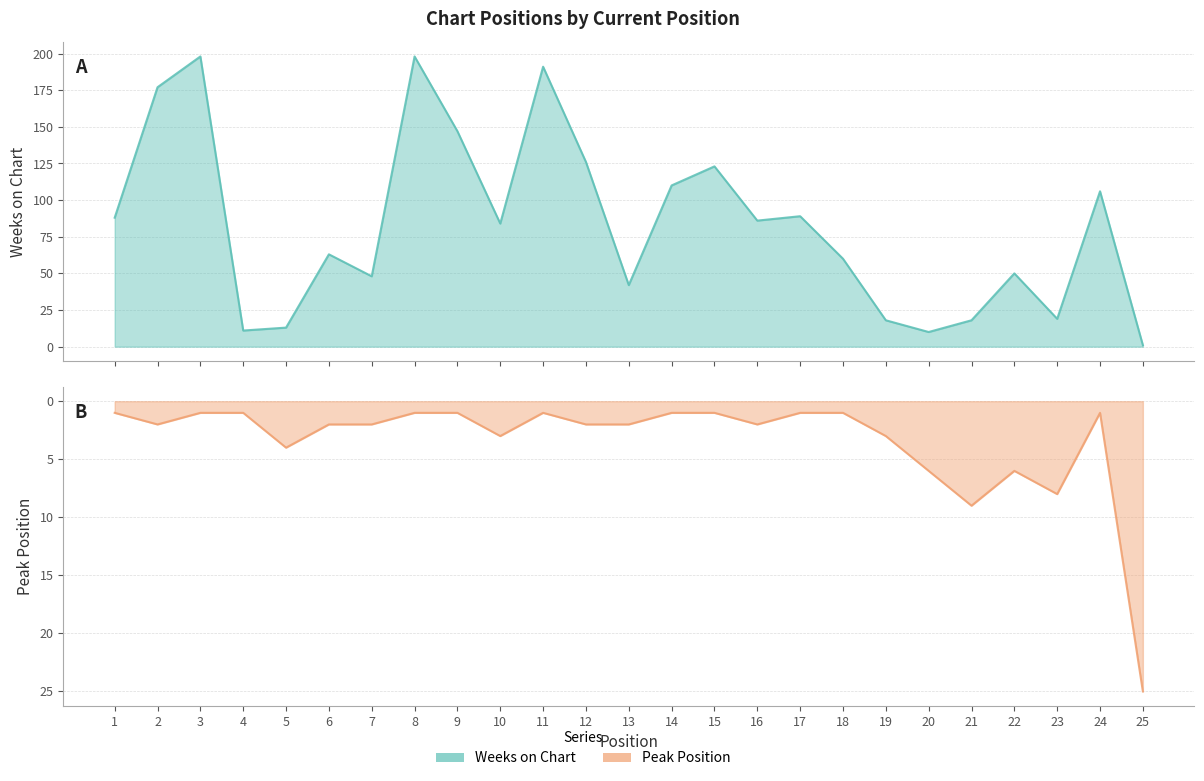

Between which two adjacent categories do Weeks on Chart and Peak Position first intersect?

24 and 25